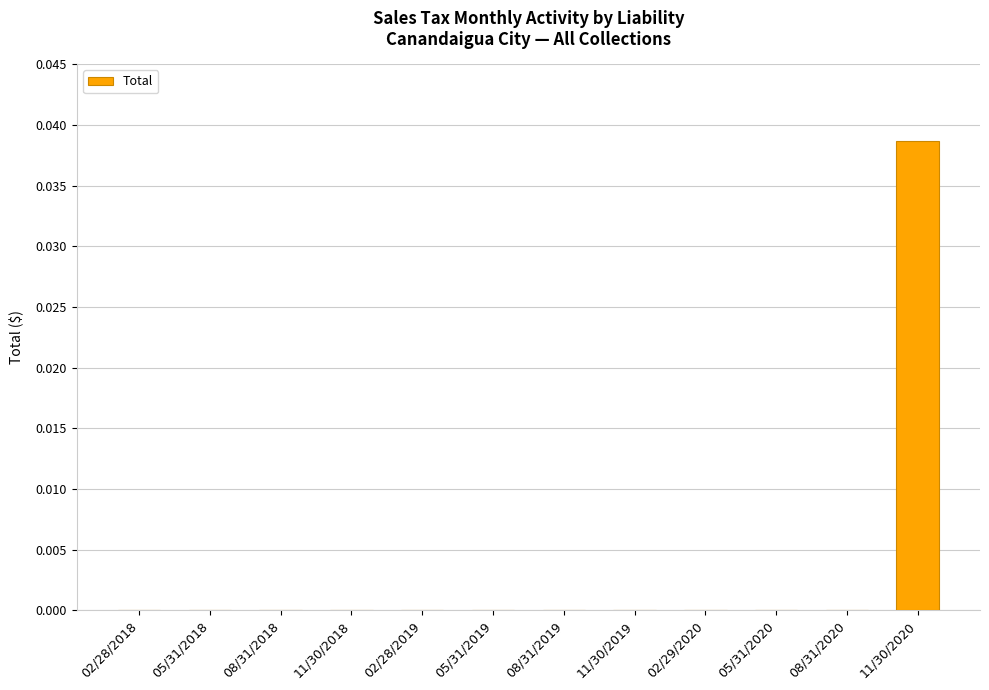

Which category has the highest value across all series?

11/30/2020